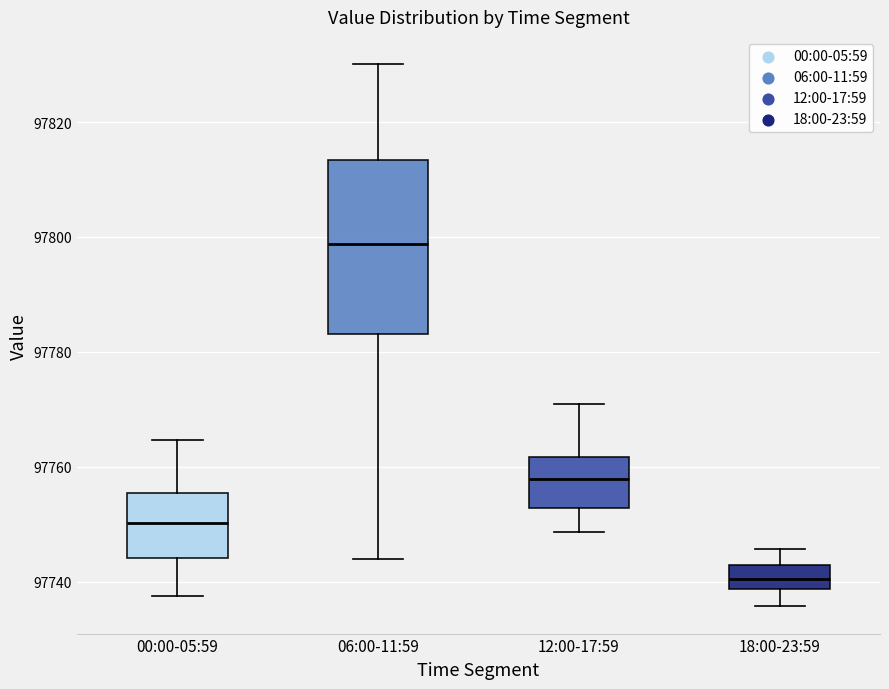

Reading left to right, transcribe this box plot: for each box, give where its median line is, the range the box spans, and where its two whiskers end, as read against the y-axis. The values are not printed on the chart, so give them approximately, as read against the axis.

00:00-05:59: median 97750, box 97744 to 97756, whiskers 97738 to 97764
06:00-11:59: median 97798, box 97784 to 97814, whiskers 97744 to 97830
12:00-17:59: median 97758, box 97752 to 97762, whiskers 97748 to 97770
18:00-23:59: median 97740, box 97738 to 97742, whiskers 97736 to 97746